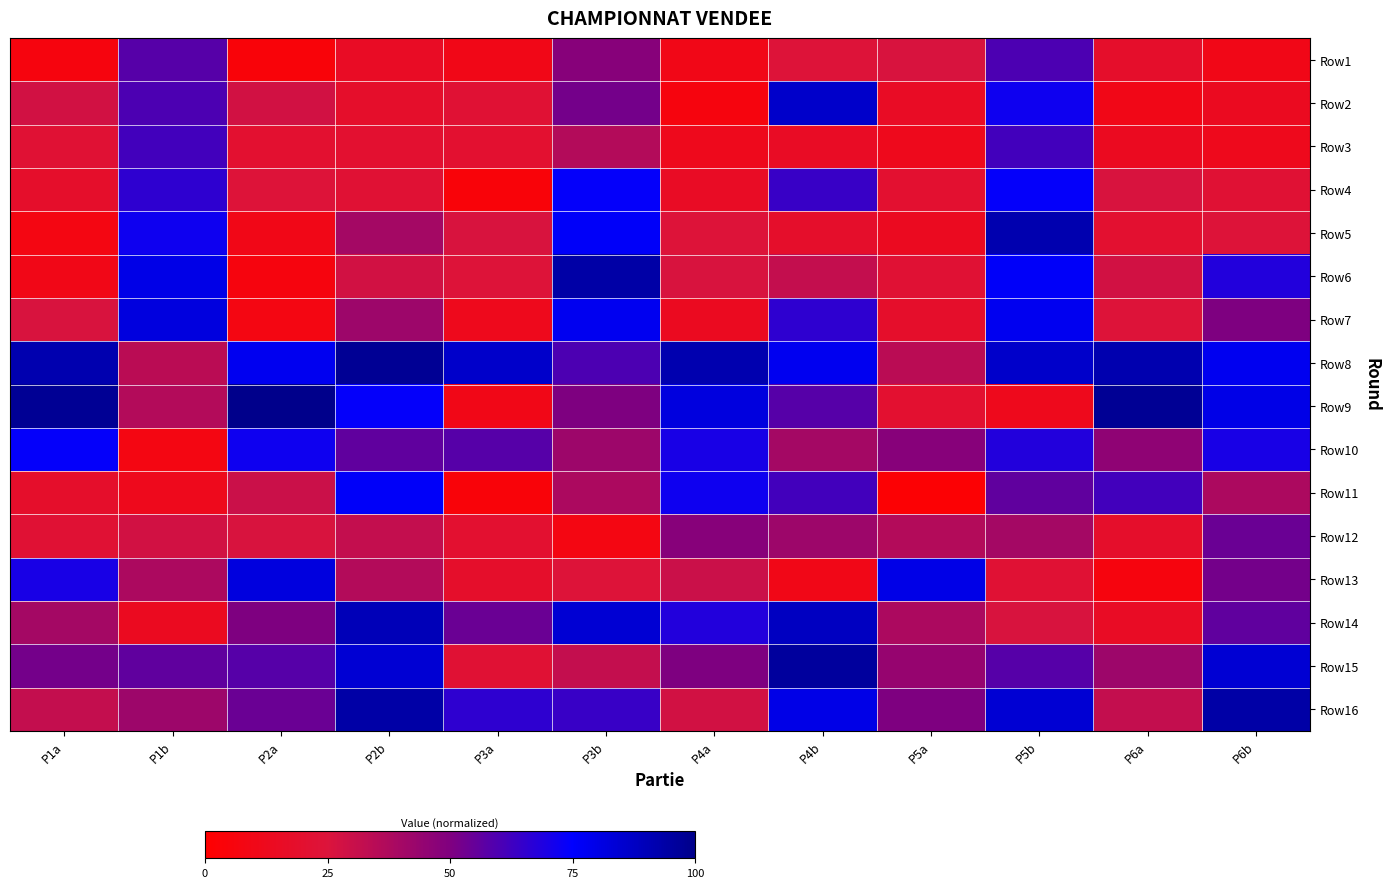

Reading right to left, list all the values displayed in this chart.

Row1: P6b=10.0	P6a=18.0	P5b=60.0	P5a=26.0	P4b=24.0	P4a=10.0	P3b=48.0	P3a=10.0	P2b=16.0	P2a=4.0	P1b=58.0	P1a=6.0
Row2: P6b=14.0	P6a=10.0	P5b=72.0	P5a=16.0	P4b=86.0	P4a=6.0	P3b=52.0	P3a=22.0	P2b=18.0	P2a=28.0	P1b=60.0	P1a=28.0
Row3: P6b=12.0	P6a=14.0	P5b=62.0	P5a=12.0	P4b=16.0	P4a=12.0	P3b=36.0	P3a=20.0	P2b=20.0	P2a=20.0	P1b=62.0	P1a=22.0
Row4: P6b=22.0	P6a=26.0	P5b=74.0	P5a=20.0	P4b=64.0	P4a=16.0	P3b=74.0	P3a=4.0	P2b=22.0	P2a=24.0	P1b=66.0	P1a=18.0
Row5: P6b=24.0	P6a=20.0	P5b=92.0	P5a=14.0	P4b=18.0	P4a=24.0	P3b=76.0	P3a=26.0	P2b=40.0	P2a=10.0	P1b=72.0	P1a=8.0
Row6: P6b=68.0	P6a=28.0	P5b=76.0	P5a=22.0	P4b=32.0	P4a=26.0	P3b=94.0	P3a=24.0	P2b=28.0	P2a=6.0	P1b=80.0	P1a=10.0
Row7: P6b=50.0	P6a=24.0	P5b=78.0	P5a=18.0	P4b=66.0	P4a=14.0	P3b=78.0	P3a=12.0	P2b=42.0	P2a=8.0	P1b=82.0	P1a=26.0
Row8: P6b=78.0	P6a=92.0	P5b=86.0	P5a=34.0	P4b=78.0	P4a=92.0	P3b=60.0	P3a=86.0	P2b=98.0	P2a=78.0	P1b=34.0	P1a=92.0
Row9: P6b=80.0	P6a=98.0	P5b=12.0	P5a=20.0	P4b=58.0	P4a=82.0	P3b=50.0	P3a=10.0	P2b=74.0	P2a=100.0	P1b=36.0	P1a=98.0
Row10: P6b=70.0	P6a=46.0	P5b=68.0	P5a=48.0	P4b=40.0	P4a=70.0	P3b=42.0	P3a=58.0	P2b=56.0	P2a=72.0	P1b=8.0	P1a=74.0
Row11: P6b=38.0	P6a=62.0	P5b=56.0	P5a=2.0	P4b=62.0	P4a=72.0	P3b=38.0	P3a=4.0	P2b=76.0	P2a=30.0	P1b=12.0	P1a=18.0
Row12: P6b=54.0	P6a=18.0	P5b=40.0	P5a=36.0	P4b=42.0	P4a=48.0	P3b=8.0	P3a=20.0	P2b=32.0	P2a=26.0	P1b=28.0	P1a=22.0
Row13: P6b=52.0	P6a=6.0	P5b=22.0	P5a=80.0	P4b=10.0	P4a=30.0	P3b=24.0	P3a=18.0	P2b=36.0	P2a=82.0	P1b=38.0	P1a=70.0
Row14: P6b=56.0	P6a=16.0	P5b=26.0	P5a=38.0	P4b=88.0	P4a=68.0	P3b=84.0	P3a=54.0	P2b=90.0	P2a=50.0	P1b=14.0	P1a=40.0
Row15: P6b=84.0	P6a=42.0	P5b=58.0	P5a=44.0	P4b=96.0	P4a=50.0	P3b=32.0	P3a=22.0	P2b=84.0	P2a=58.0	P1b=56.0	P1a=52.0
Row16: P6b=94.0	P6a=32.0	P5b=84.0	P5a=50.0	P4b=80.0	P4a=28.0	P3b=64.0	P3a=66.0	P2b=94.0	P2a=54.0	P1b=42.0	P1a=32.0